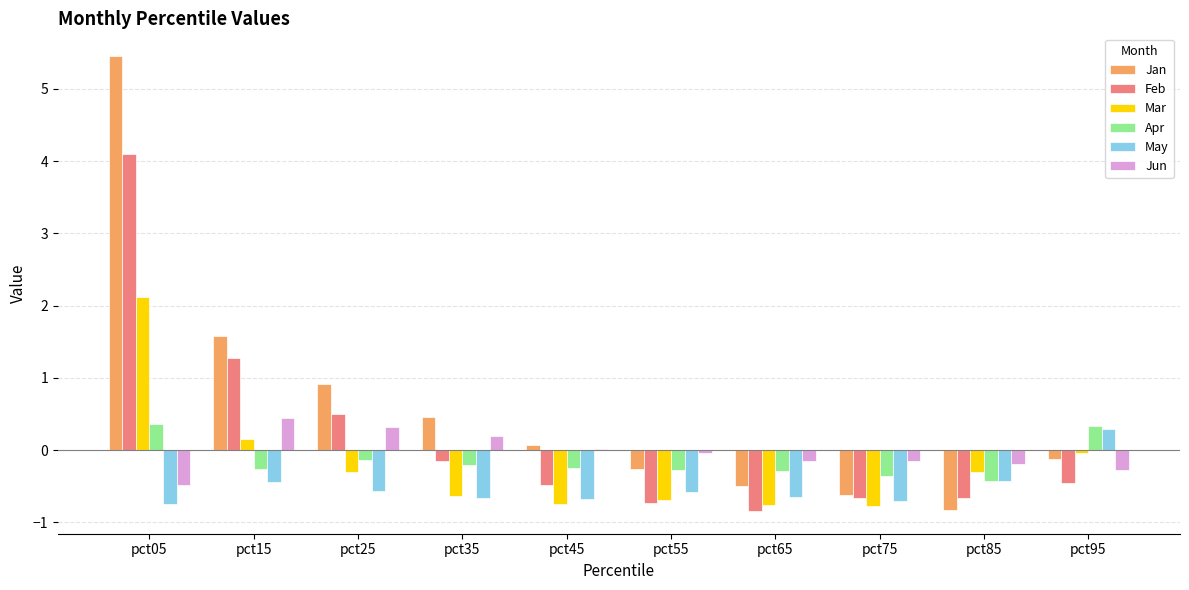

Count the number of categories in the chart.

10